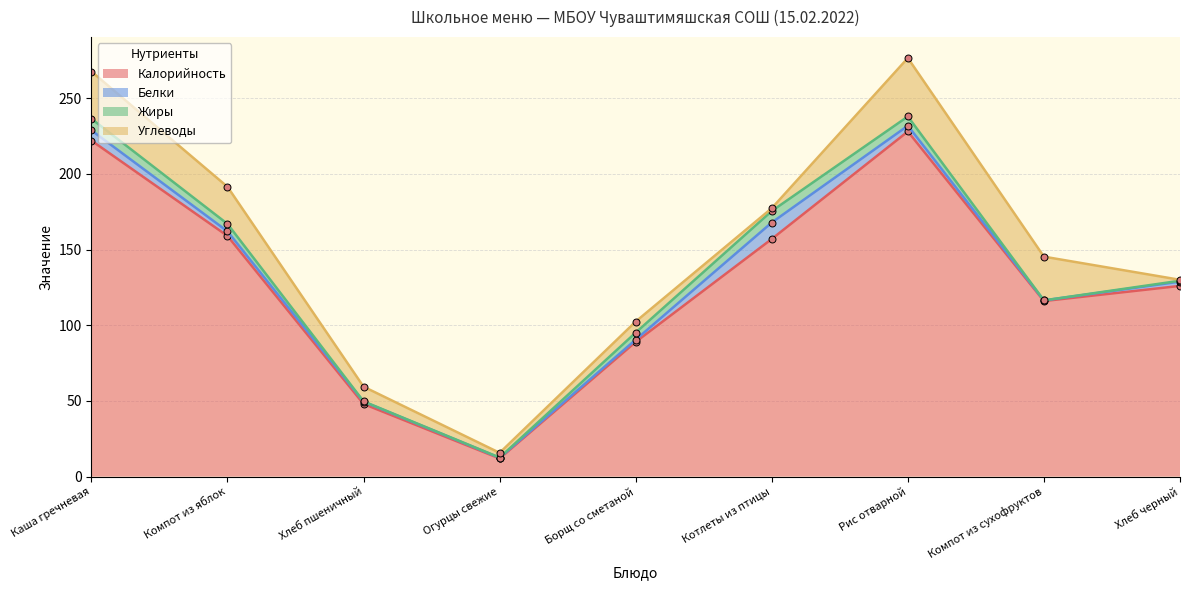

At which label does Углеводы first exceed 9?

Каша гречневая